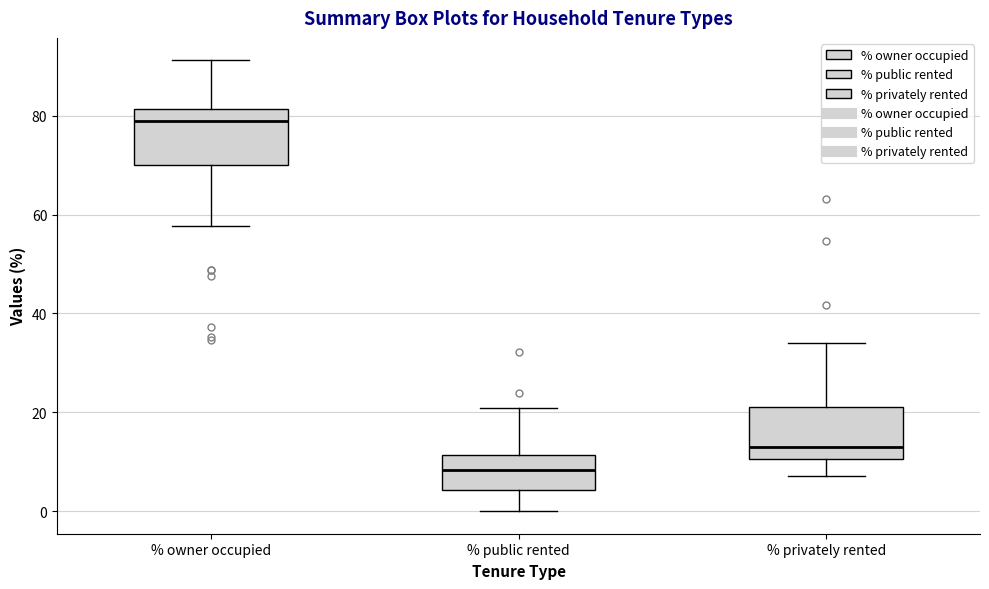

Reading left to right, read every box against the y-axis: the position of its median line, the range the box covers, and the ends of its whiskers. The values are not printed on the chart, so give them approximately, as read against the axis.

% owner occupied: median 78, box 70 to 82, whiskers 58 to 92
% public rented: median 8, box 4 to 12, whiskers 0 to 20
% privately rented: median 14, box 10 to 22, whiskers 8 to 34